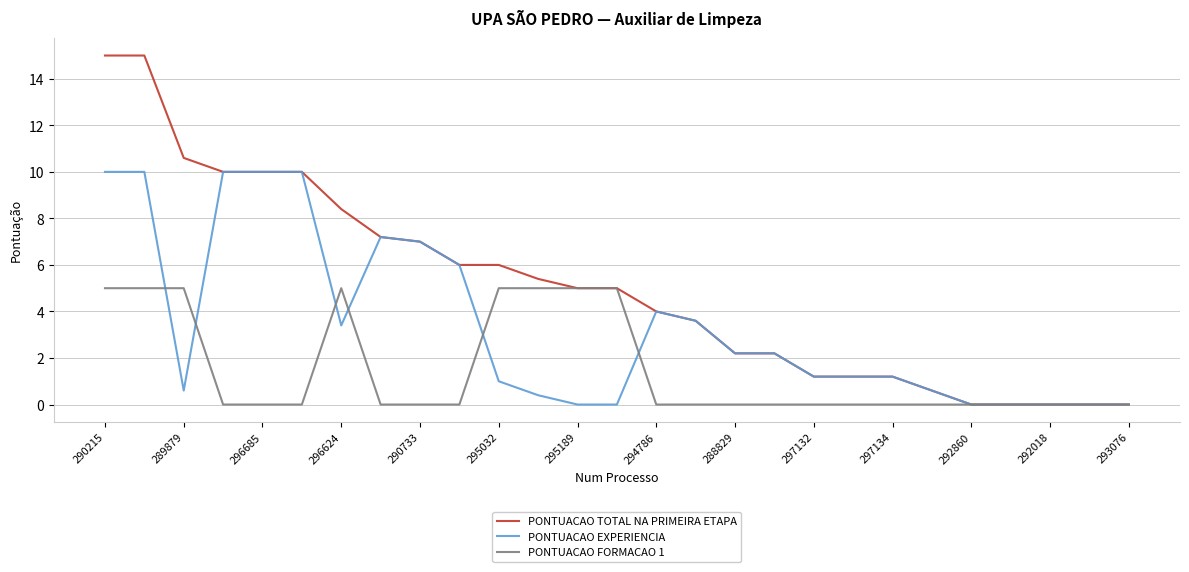

What is the highest value of the PONTUACAO TOTAL NA PRIMEIRA ETAPA series?

15.0